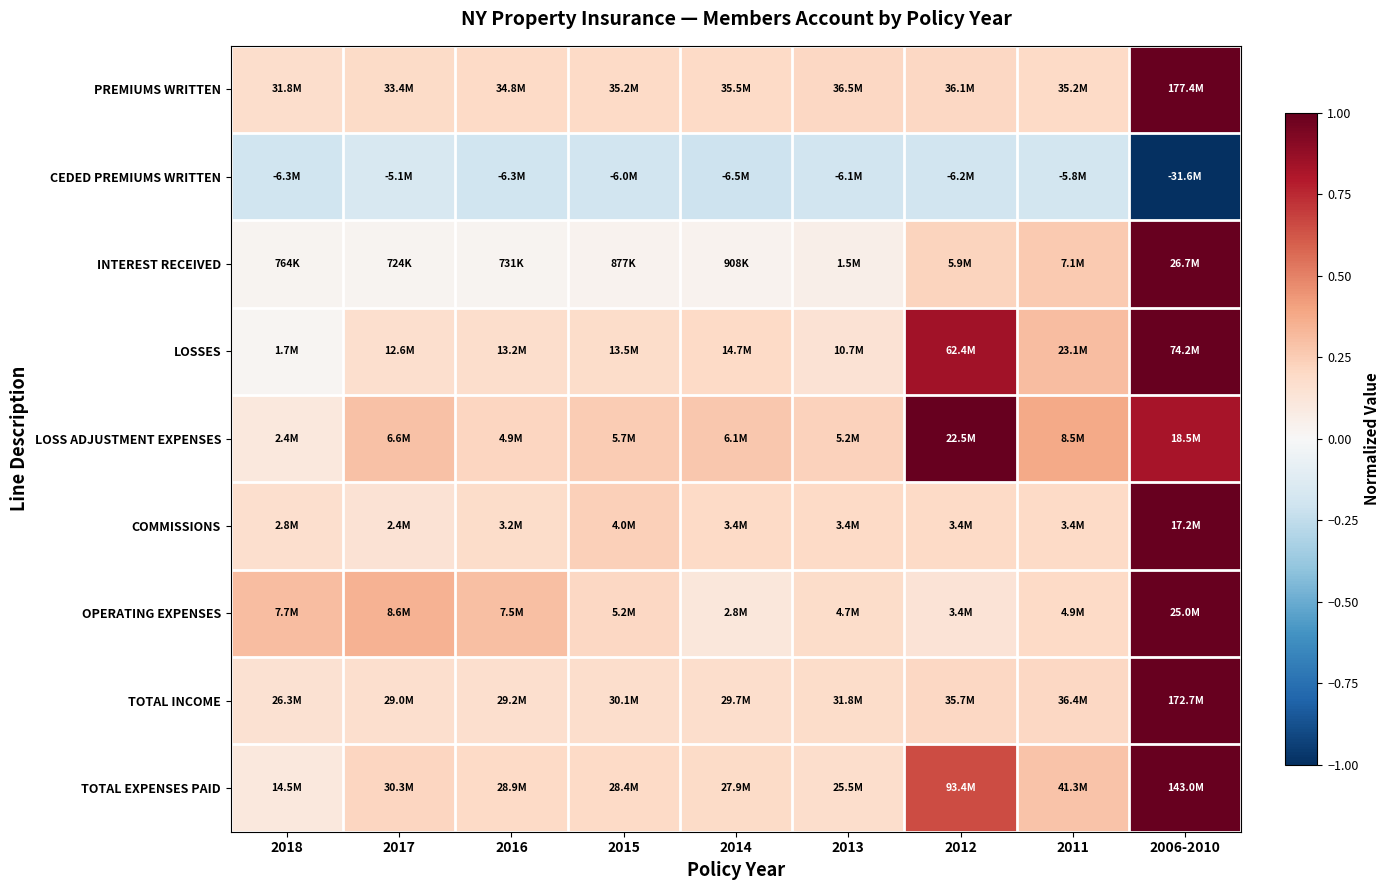

Rank the series at 2017 from highest to lowest value.

OPERATING EXPENSES, LOSS ADJUSTMENT EXPENSES, TOTAL EXPENSES PAID, PREMIUMS WRITTEN, LOSSES, TOTAL INCOME, COMMISSIONS, INTEREST RECEIVED, CEDED PREMIUMS WRITTEN